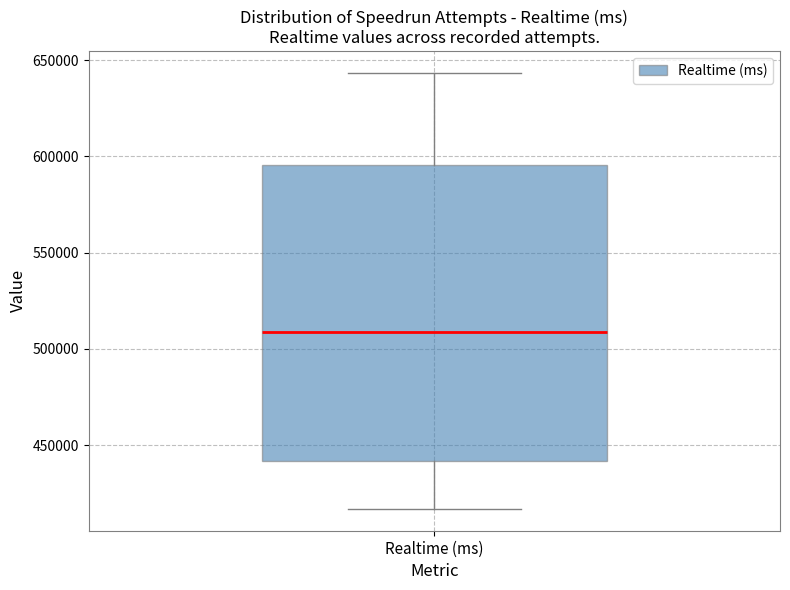

Read this box plot against the y-axis: the position of the median line, the range covered by the box, and the ends of both whiskers. The values are not printed on the chart, so give them approximately, as read against the axis.

median 510000, box 440000 to 595000, whiskers 415000 to 645000